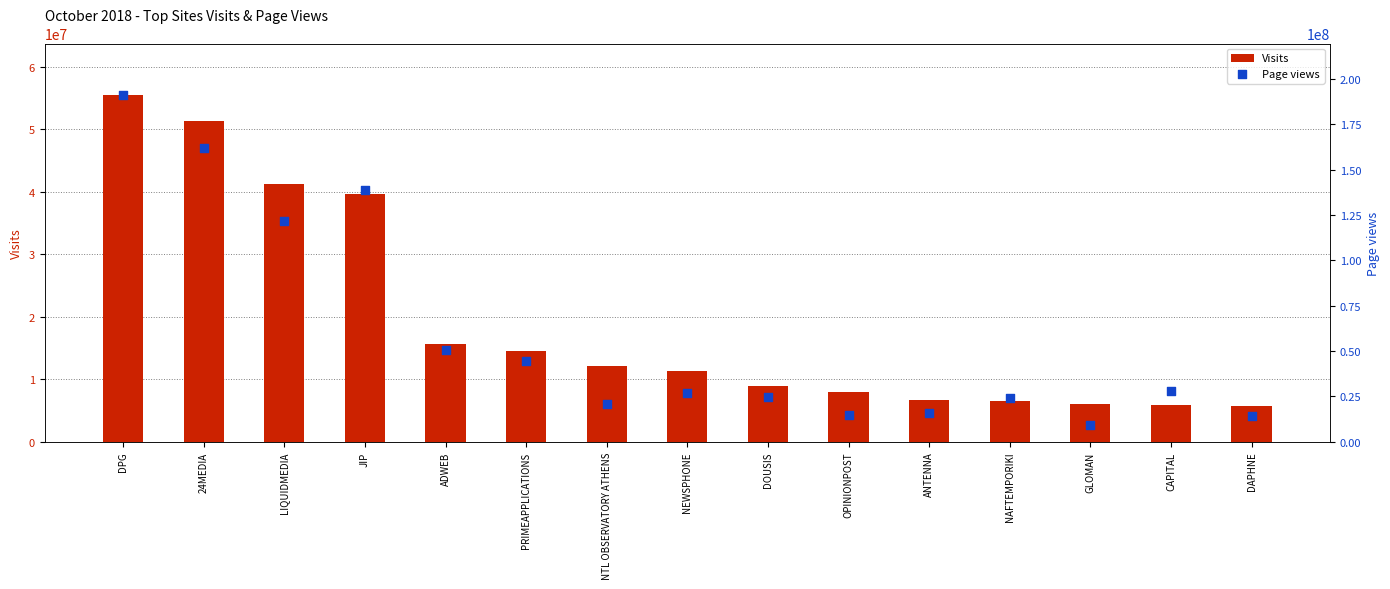

Is the value of Page views at NAFTEMPORIKI greater than the value of Visits at NAFTEMPORIKI?

Yes